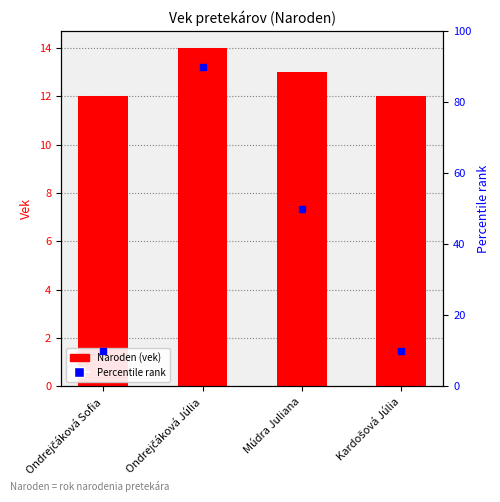

Approximately how many times larger is the value at Múdra Juliana compared to Ondrejčáková Júlia?

0.9